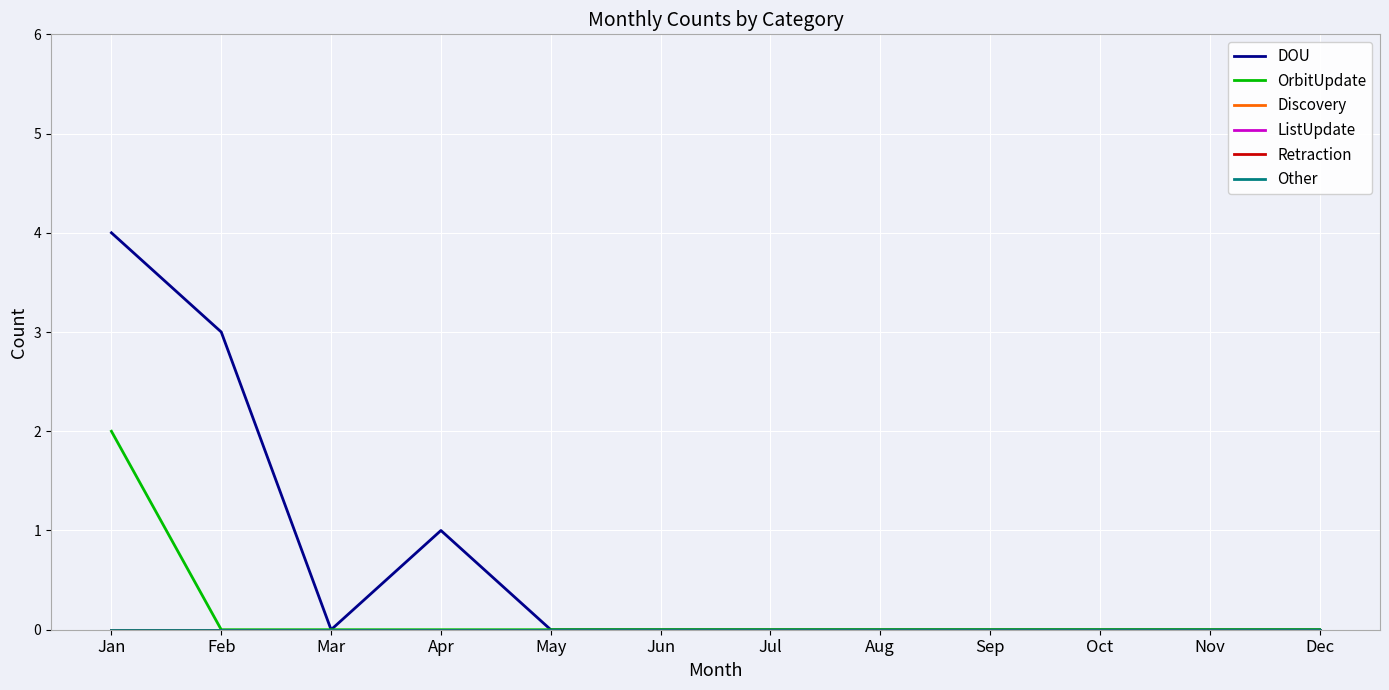

What is the difference between the highest and lowest values at Jan?

4